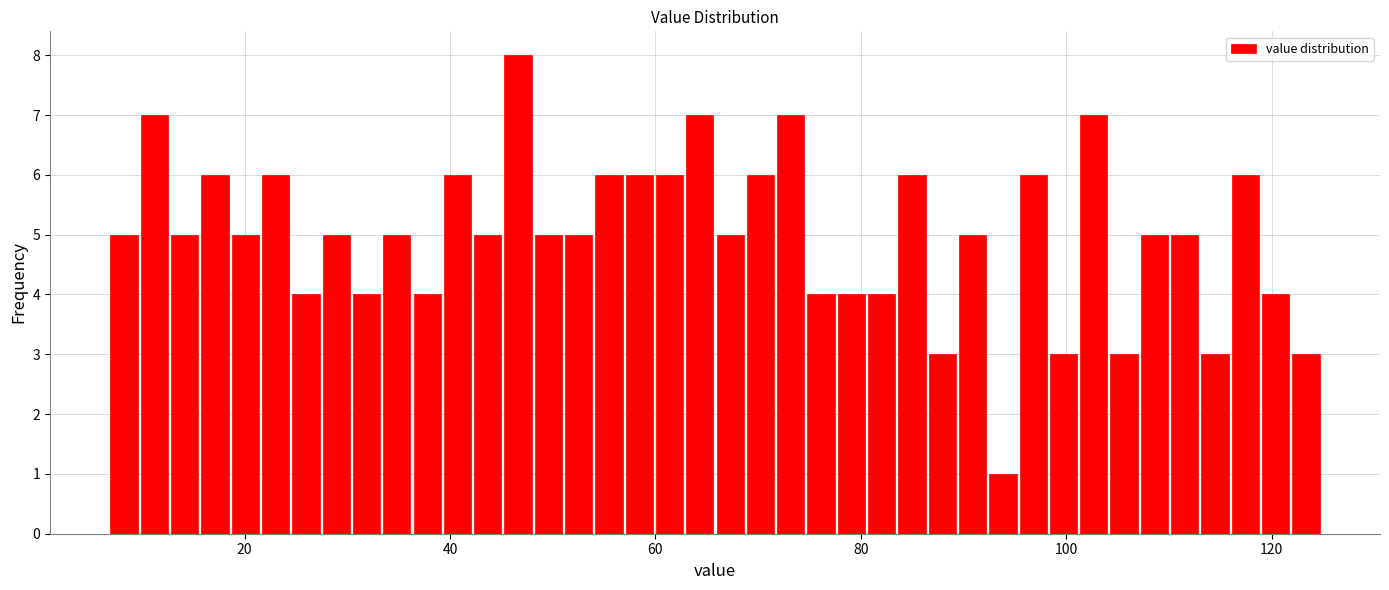

Read against the x-axis, roughly where is the centre of the tallest bar?

46